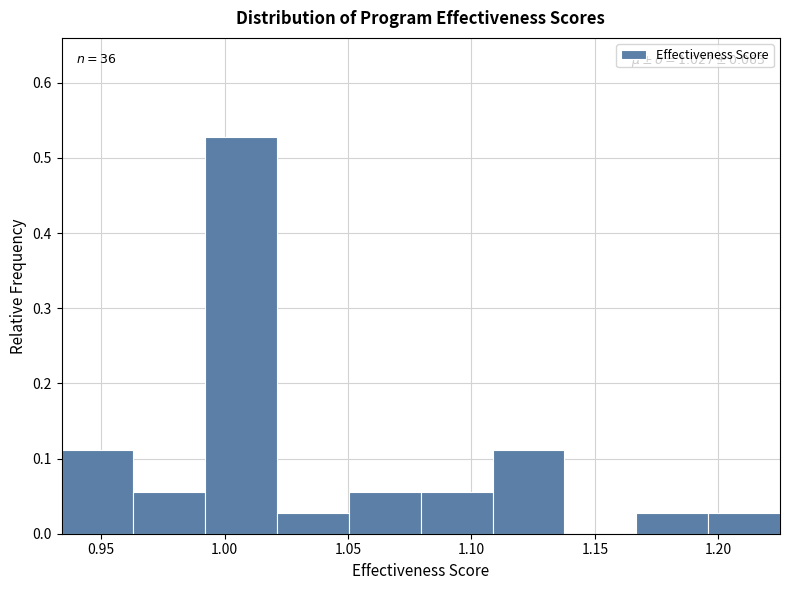

Over which range of the x-axis is the bar tallest?

0.990 to 1.020